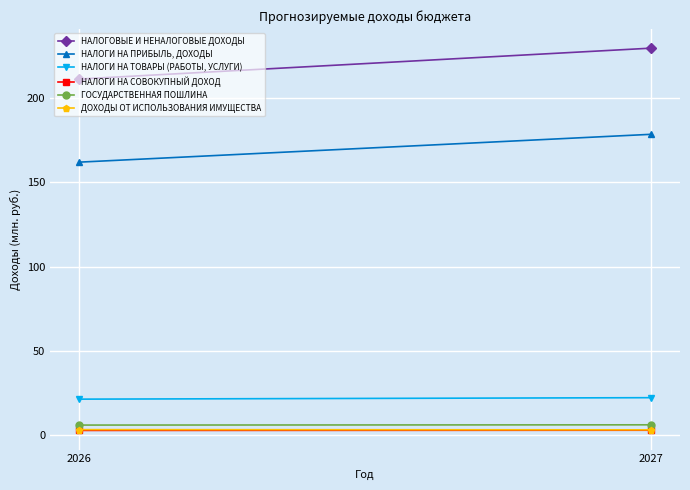

What is the spread (max minus min) of values at 2026?

208.1